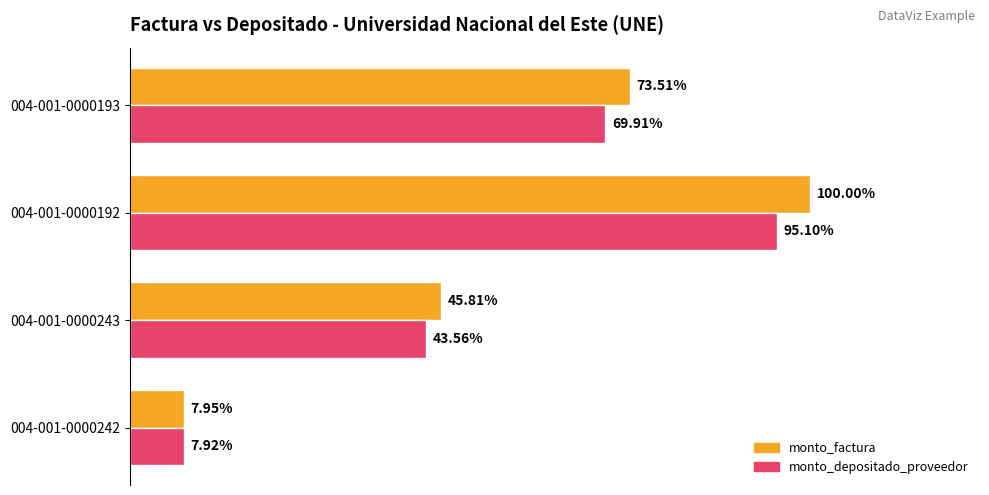

List the series in order of their peak value, lowest first.

monto_depositado_proveedor, monto_factura